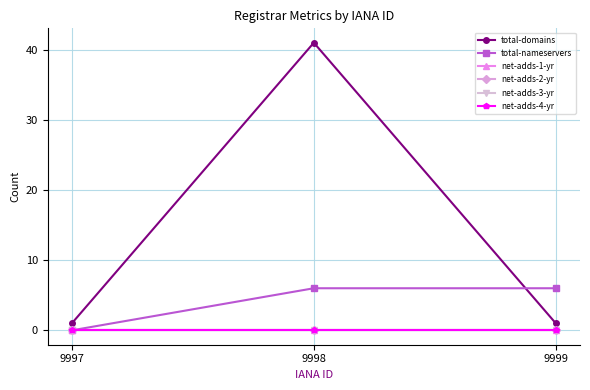

True or false: total-nameservers has a value of 6 at 9999.

True